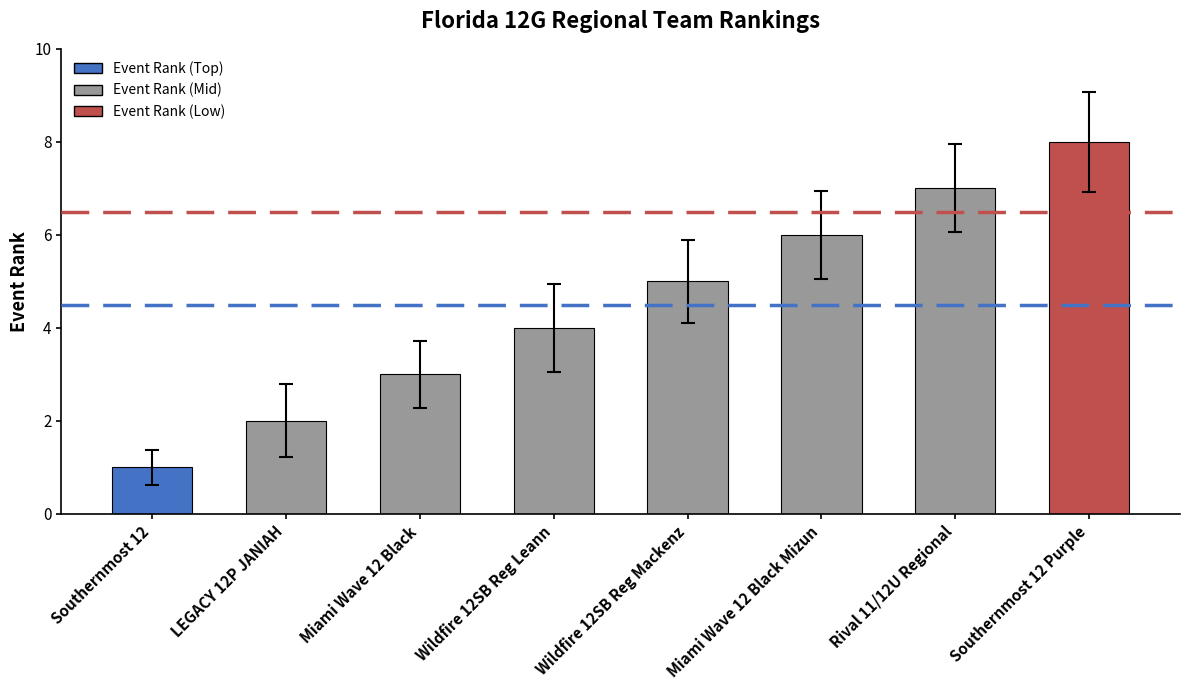

What is the label of the 8th bar from the left?

Southernmost 12 Purple